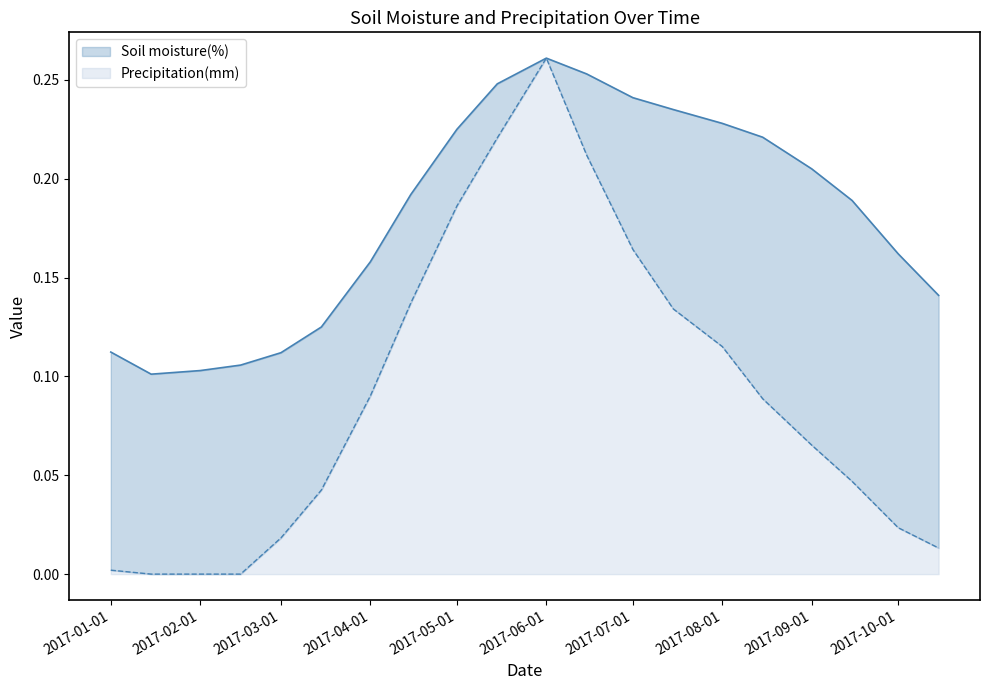

Which series has the largest range (max minus min)?

Precipitation(mm)